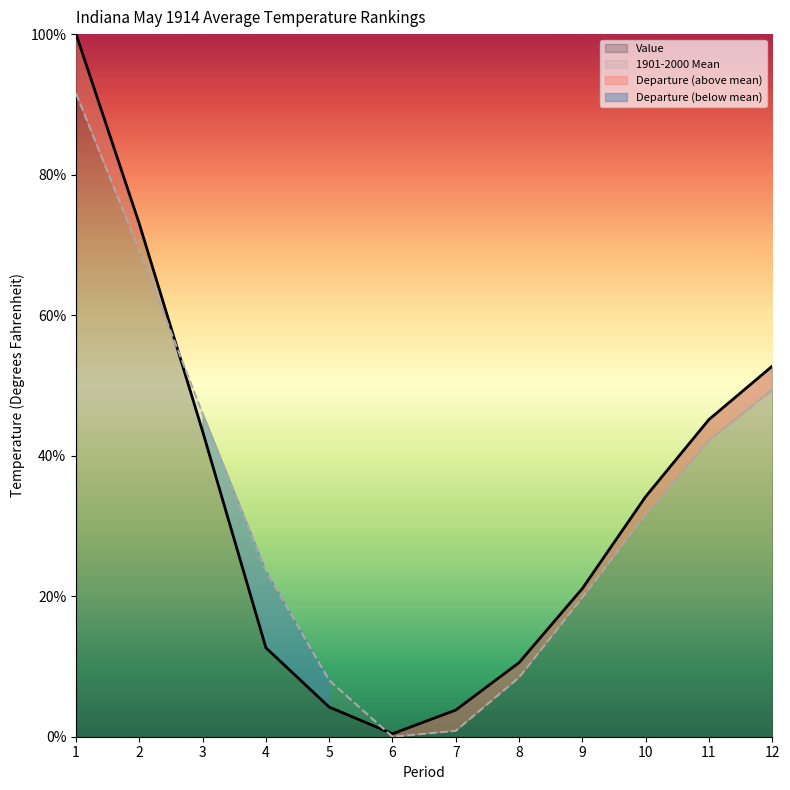

What is the difference between the Value values at 1 and 7?

96.2